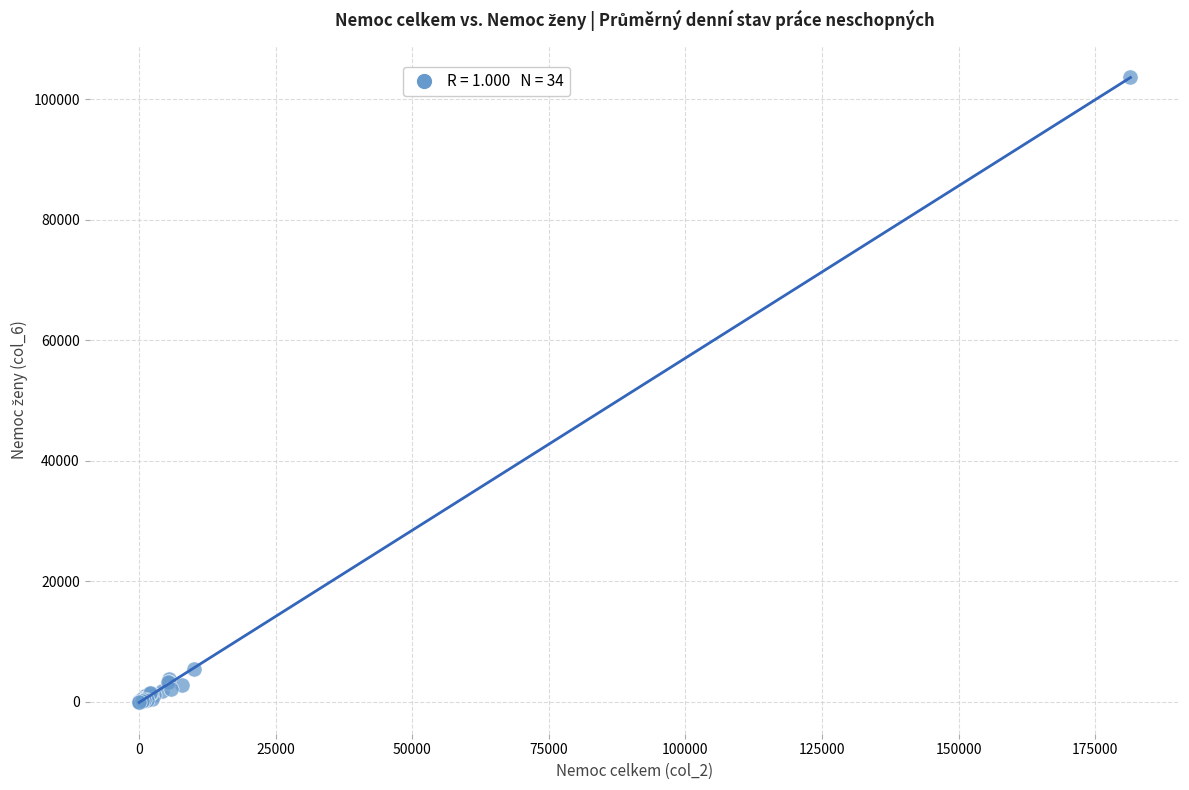

What Y value in the scatter plot is closest to 51843?

5464.9